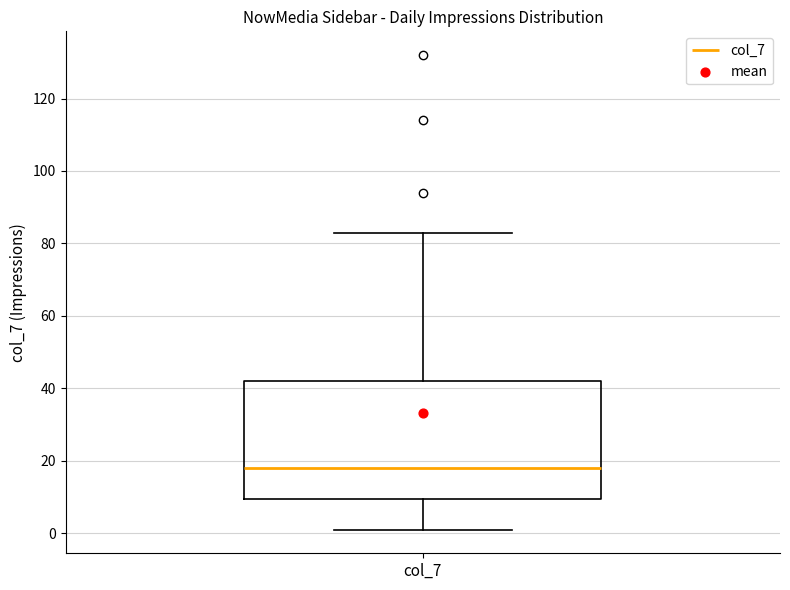

Read this box plot against the y-axis: the position of the median line, the range covered by the box, and the ends of both whiskers. The values are not printed on the chart, so give them approximately, as read against the axis.

median 18, box 10 to 42, whiskers 2 to 84